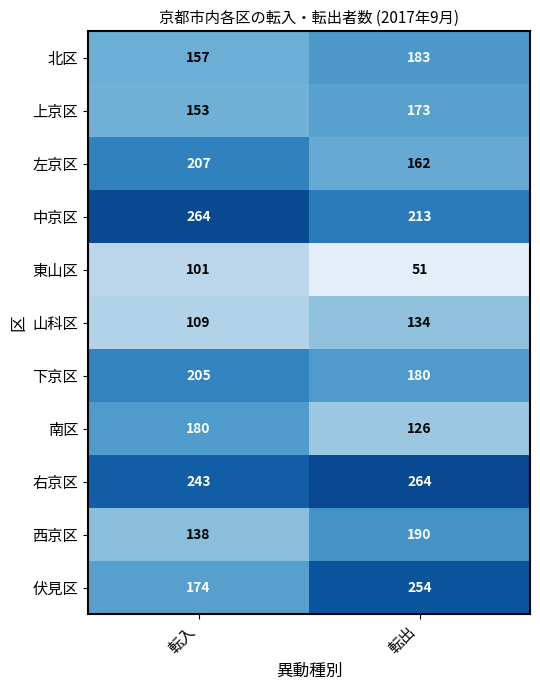

What is the sum of all 西京区 values?

328